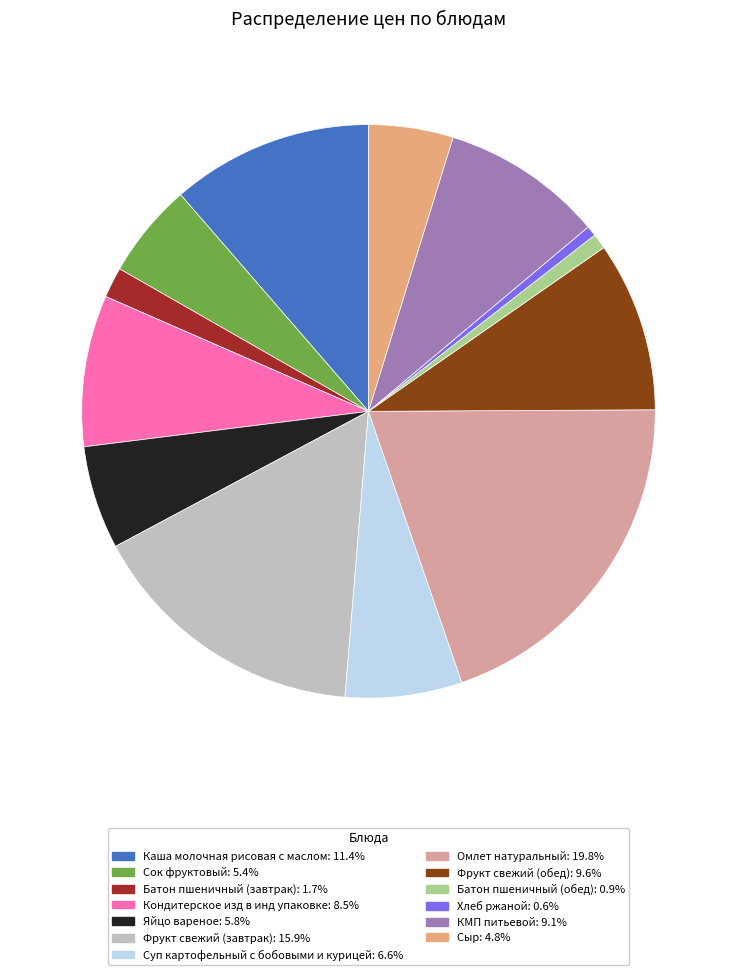

Between Яйцо вареное and Фрукт свежий (завтрак), which is larger?

Фрукт свежий (завтрак)